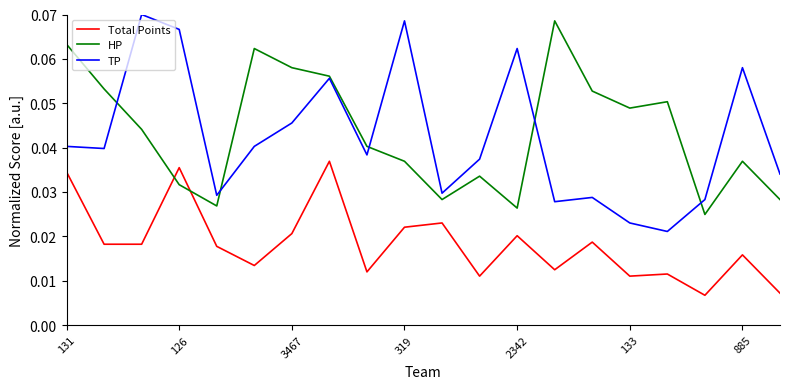

After their last crossing, which series has the higher values: HP or Total Points?

HP